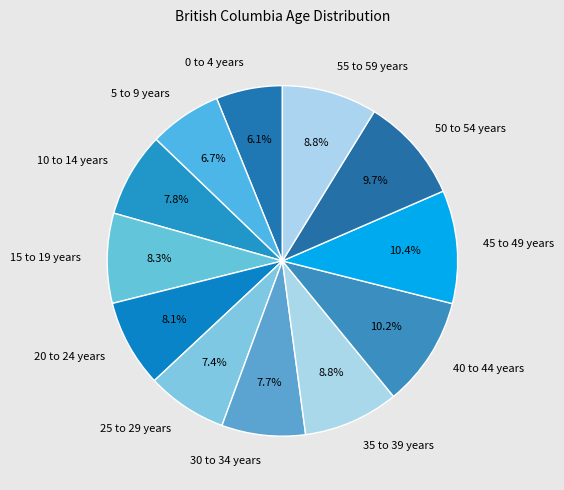

Is it true that 5 to 9 years is 1% of the pie?

False